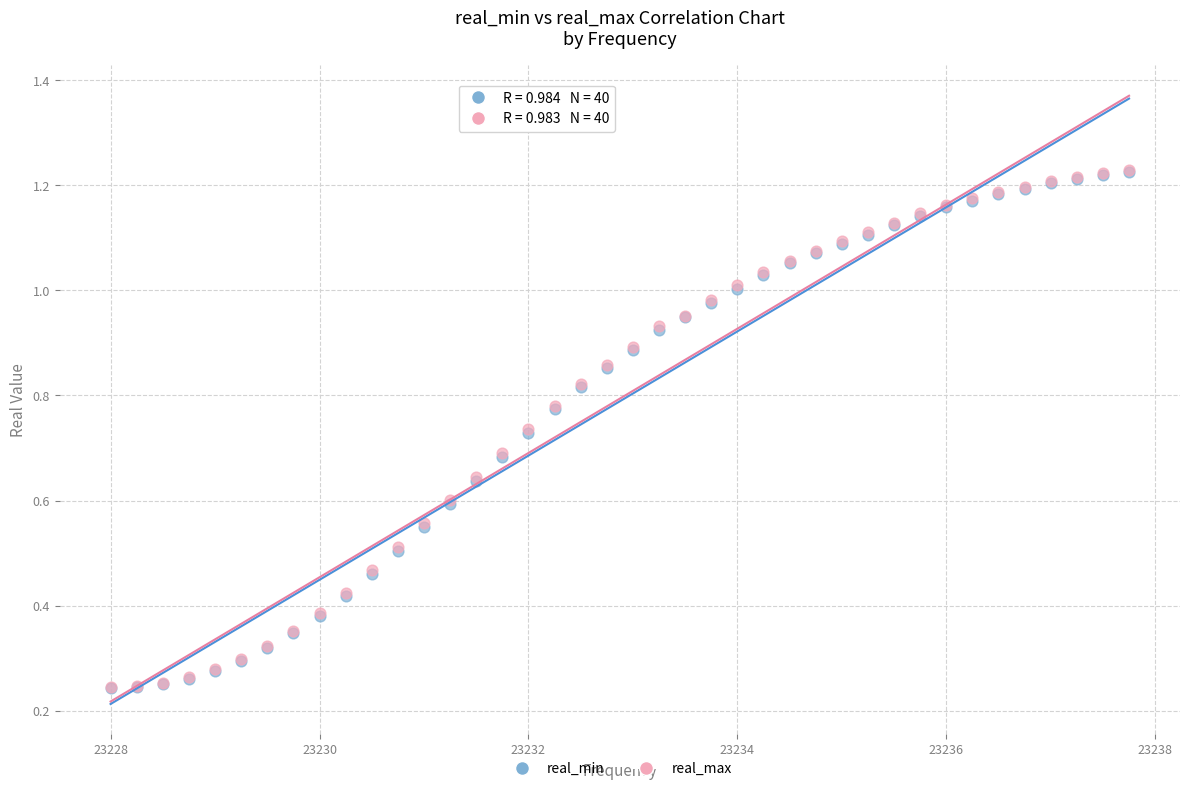

What are all the series names shown in the legend?

real_min, real_max